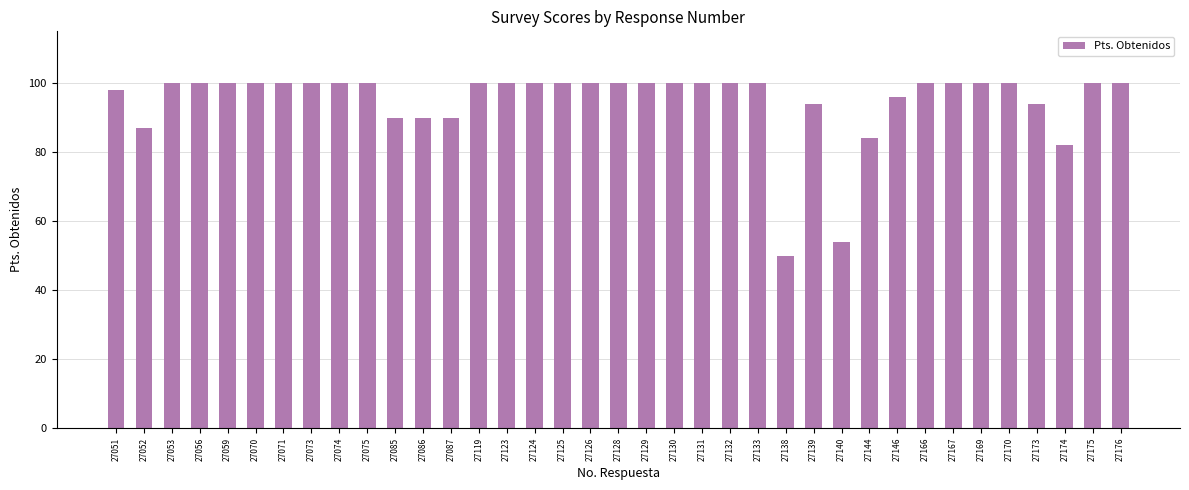

What is the difference between the maximum and minimum values?

50